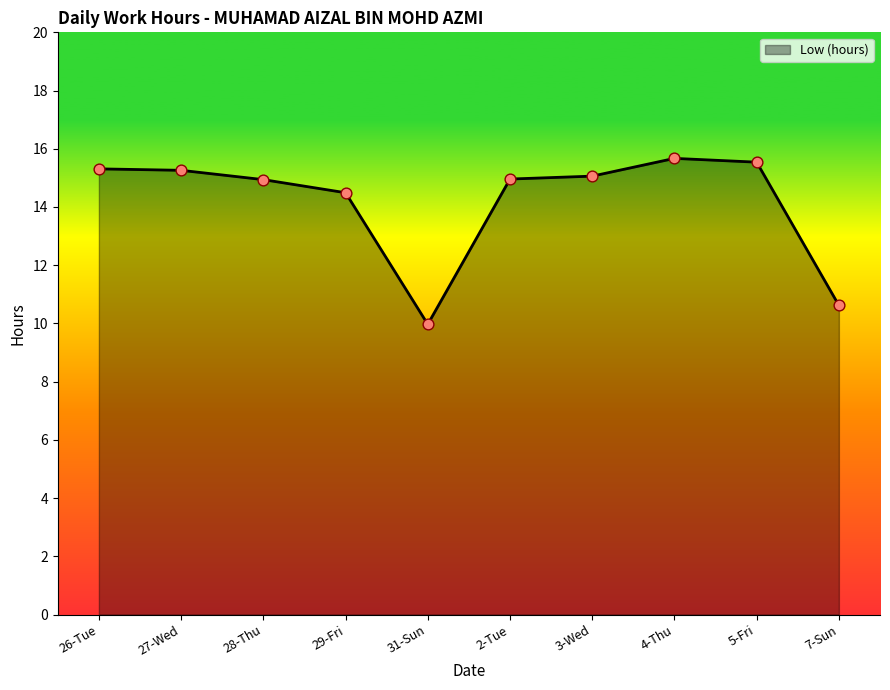

What is the change in value from 29-Fri to 31-Sun?

-4.5